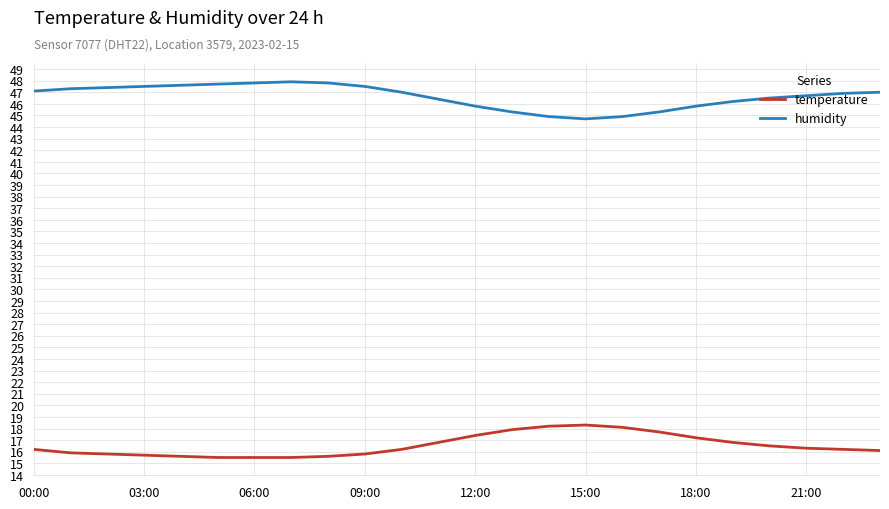

What is the minimum value for temperature?

15.5